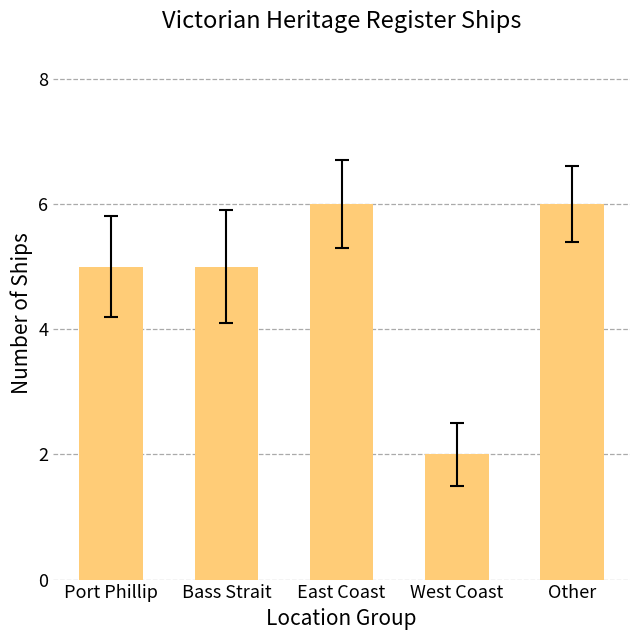

What is the difference between the values at West Coast and East Coast?

4